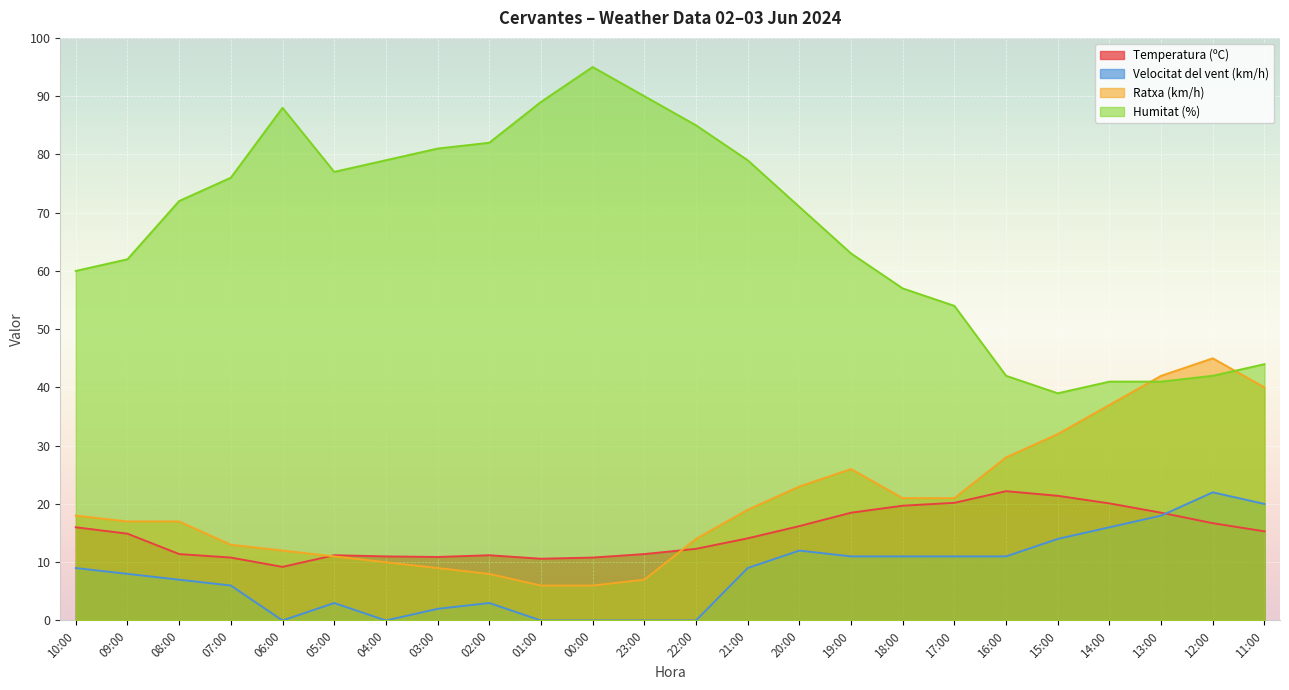

Is the value of Temperatura (ºC) at 20:00 greater than the value of Velocitat del vent (km/h) at 01:00?

Yes